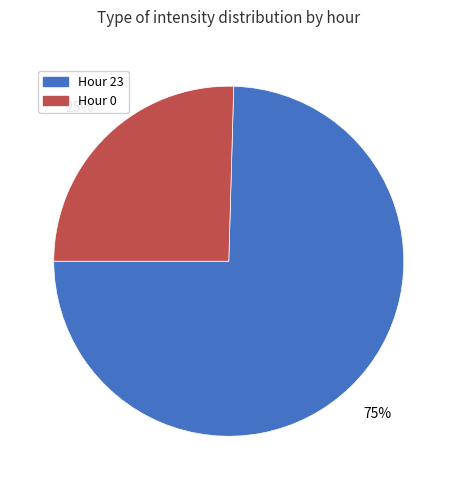

Is there any slice that represents more than half of the pie?

Yes